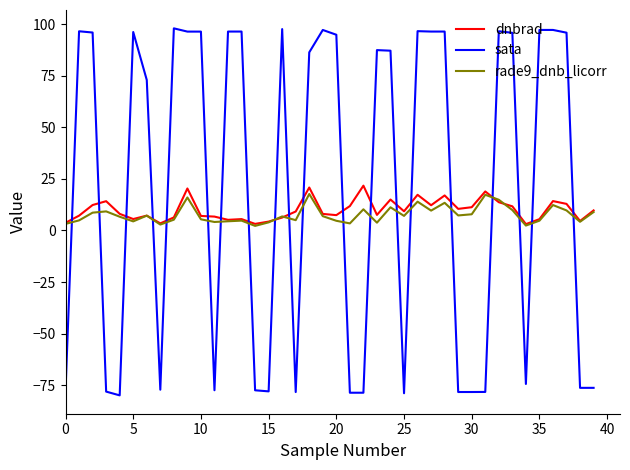

List the series in order of their peak value, highest first.

sata, dnbrad, rade9_dnb_licorr